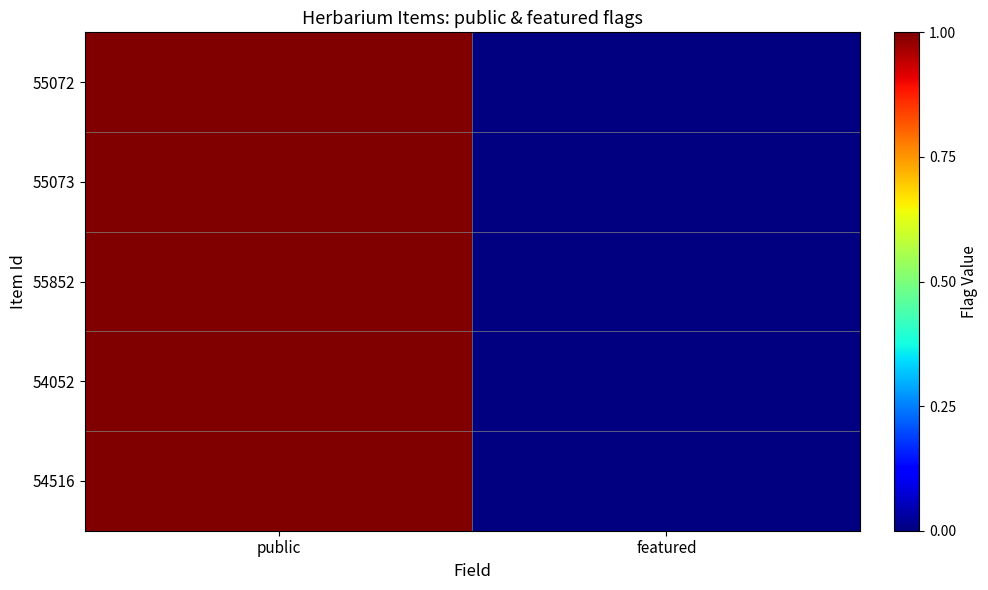

What is the maximum value shown in the chart?

1